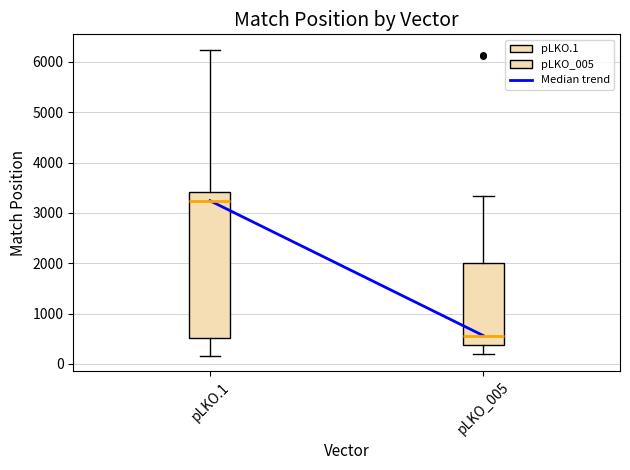

Reading left to right, transcribe this box plot: for each box, give where its median line is, the range the box spans, and where its two whiskers end, as read against the y-axis. The values are not printed on the chart, so give them approximately, as read against the axis.

pLKO.1: median 3200, box 500 to 3400, whiskers 200 to 6200
pLKO_005: median 600, box 400 to 2000, whiskers 200 to 3300